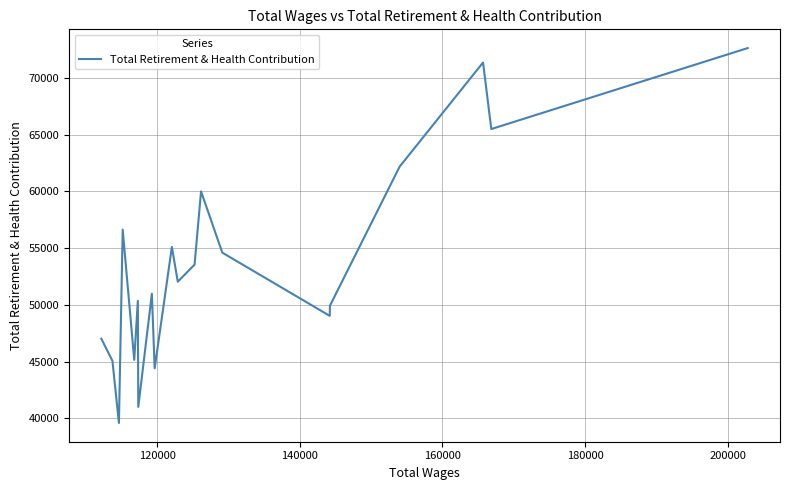

True or false: there are more than 0 points higher than both neighbors.

True